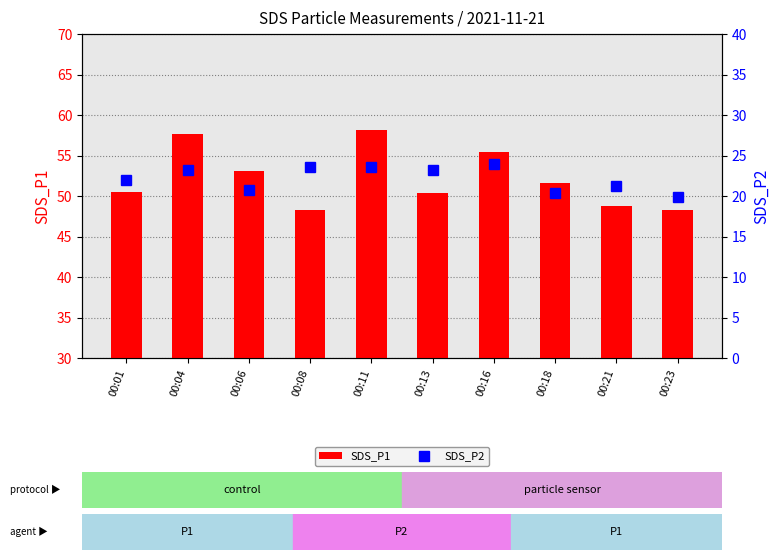

At which label is SDS_P1 closest to 53?

00:06